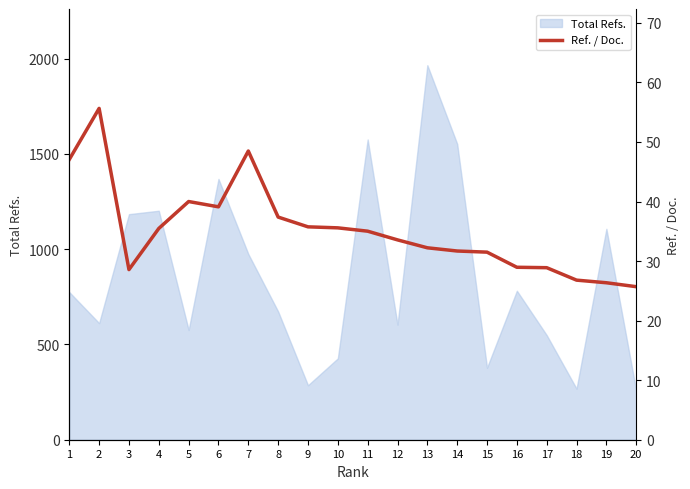

Reading left to right, list all the values displayed in this chart.

1=47.1	2=55.6	3=28.6	4=35.5	5=40.0	6=39.1	7=48.5	8=37.4	9=35.8	10=35.6	11=35.0	12=33.6	13=32.2	14=31.7	15=31.5	16=29.0	17=28.9	18=26.8	19=26.4	20=25.7